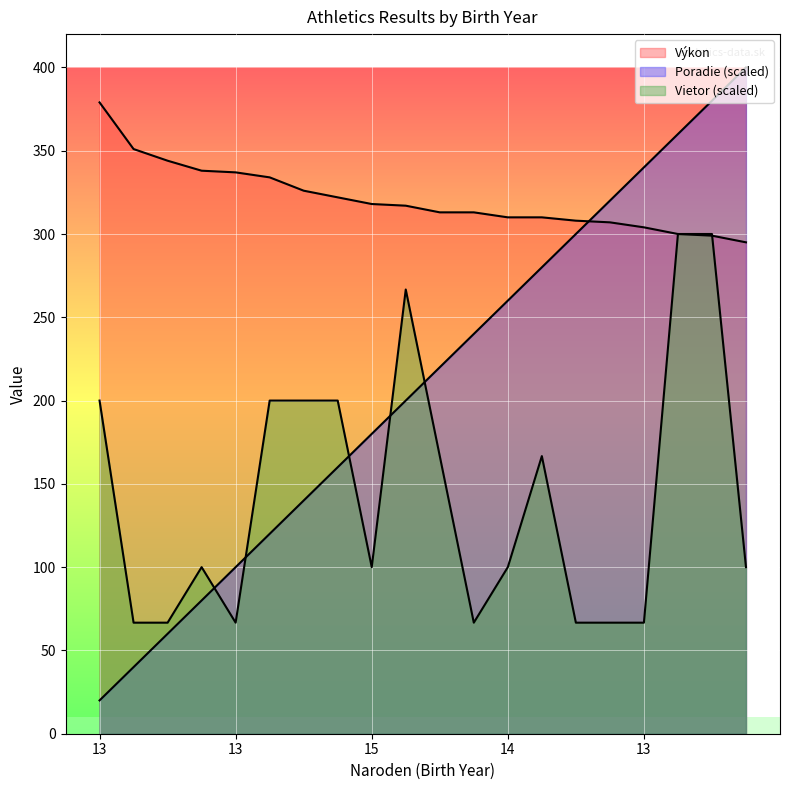

Is it true that Poradie equals 170.0 at 13?

False